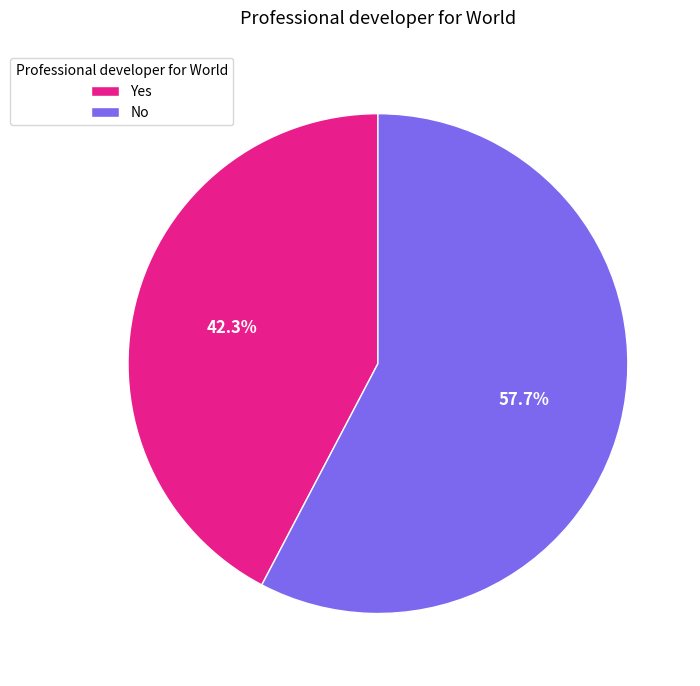

Between Yes and No, which is larger?

No